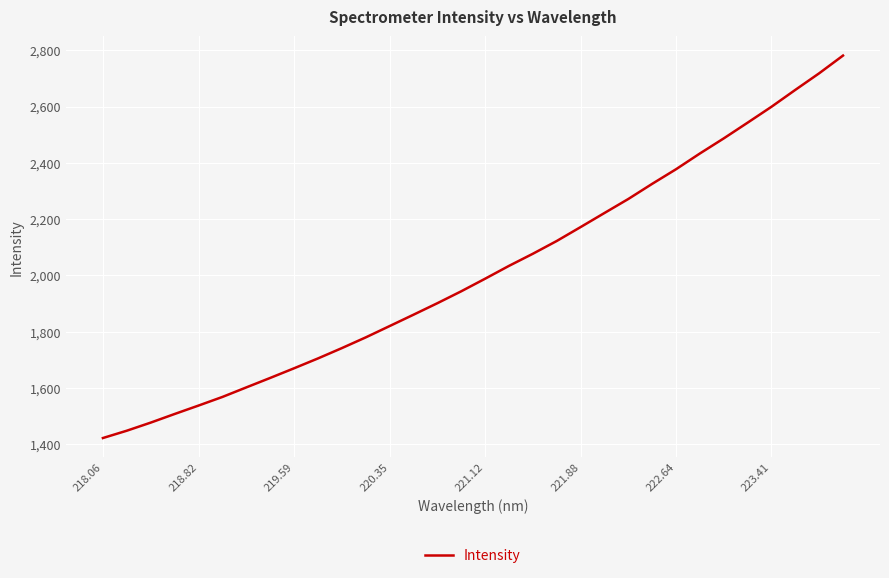

What is the maximum value shown in the chart?

2781.5